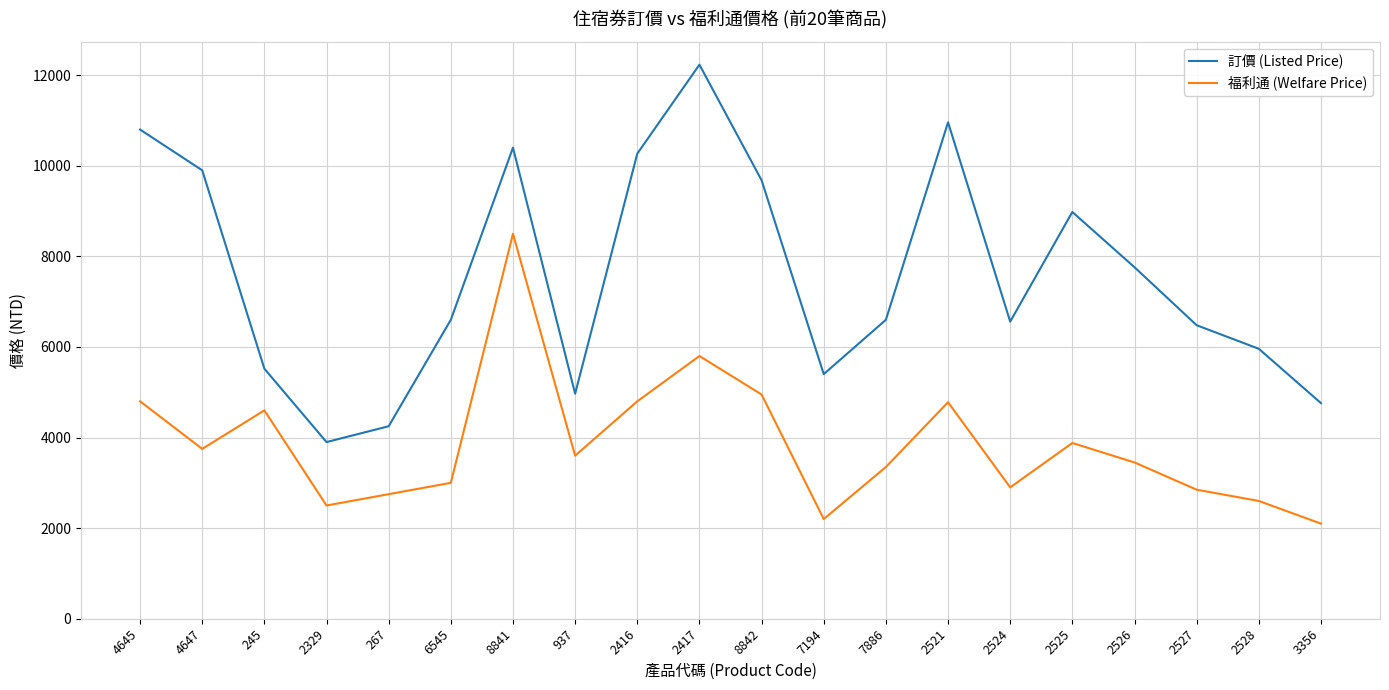

True or false: 福利通 (Welfare Price) has more than 0 points higher than both neighbors.

True